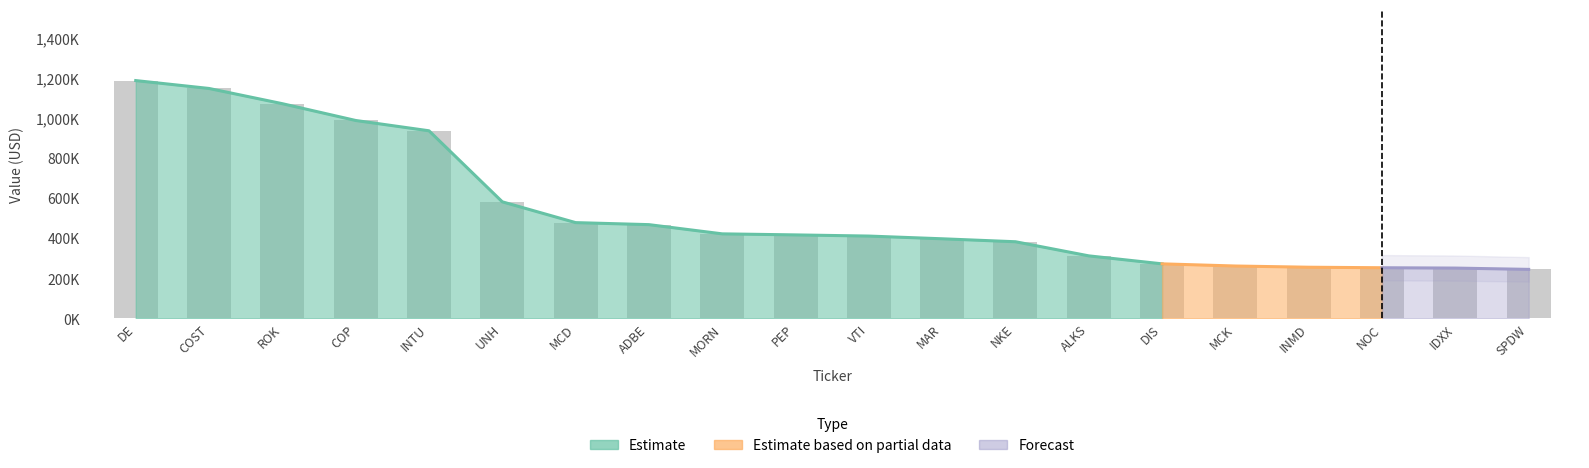

What is the difference between the values at DIS and PEP?

144337